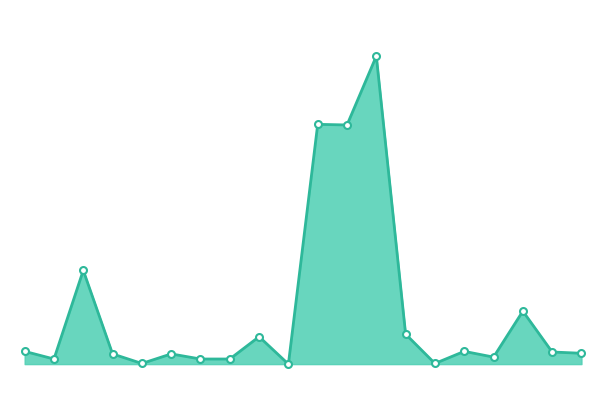

Where is the first local minimum?

00:22